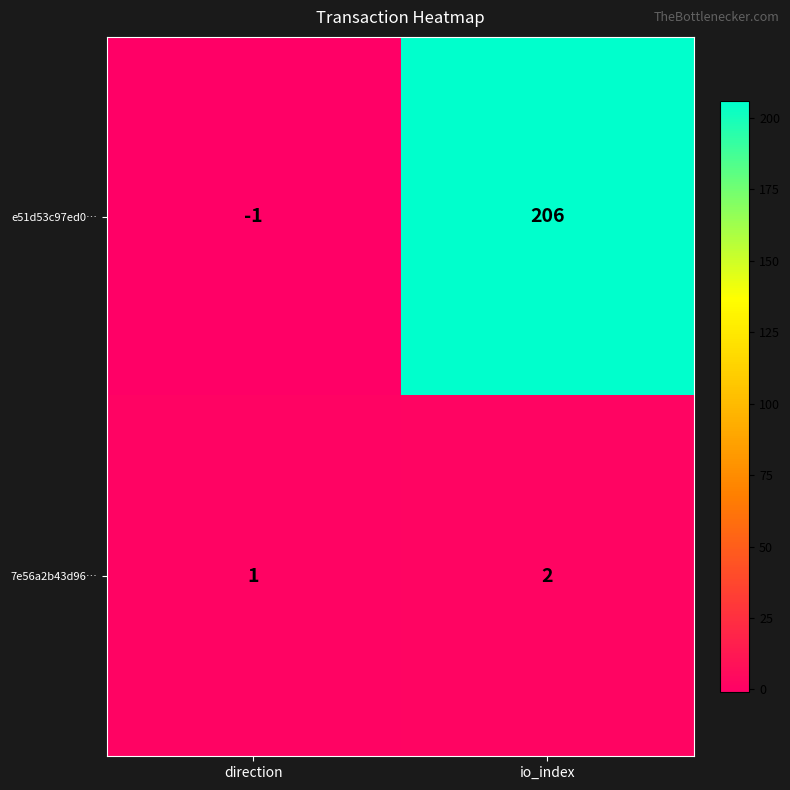

Reading left to right, list all the values displayed in this chart.

e51d53c97ed0…: -1	206
7e56a2b43d96…: 1	2